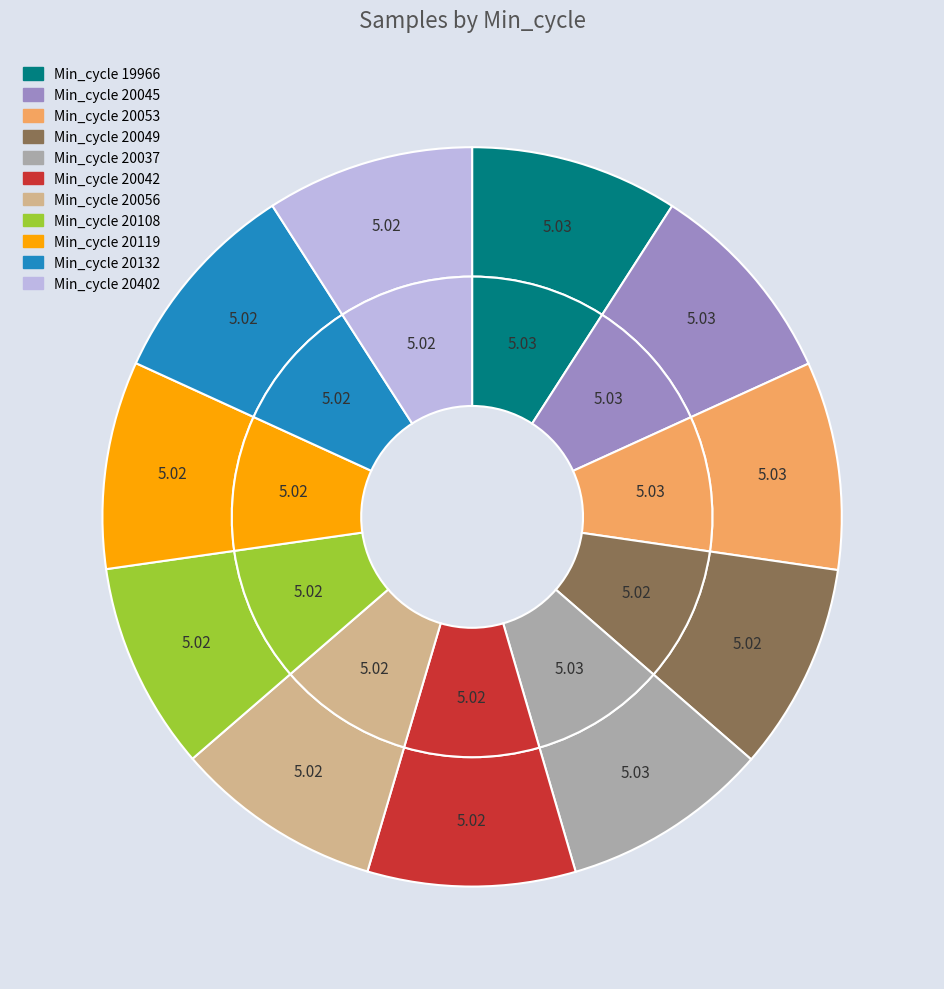

True or false: 20108 accounts for 9% of the total.

True